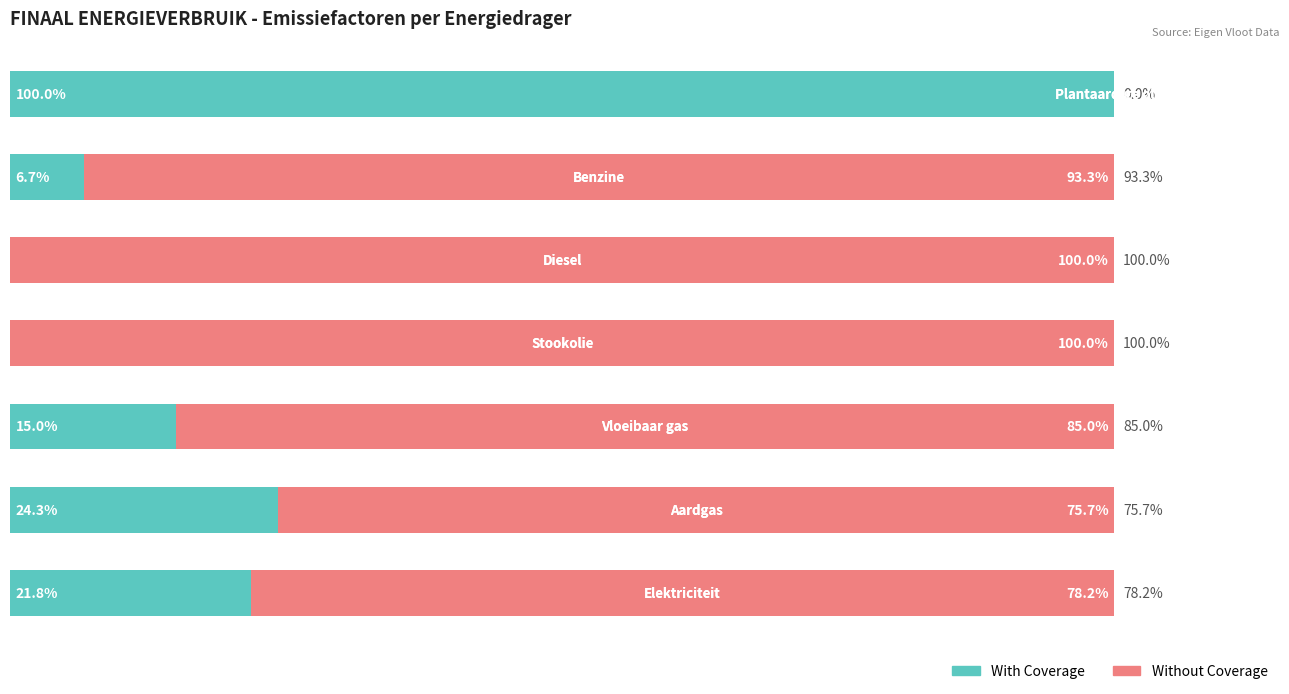

What is the average value of the Without Coverage series?

76.0